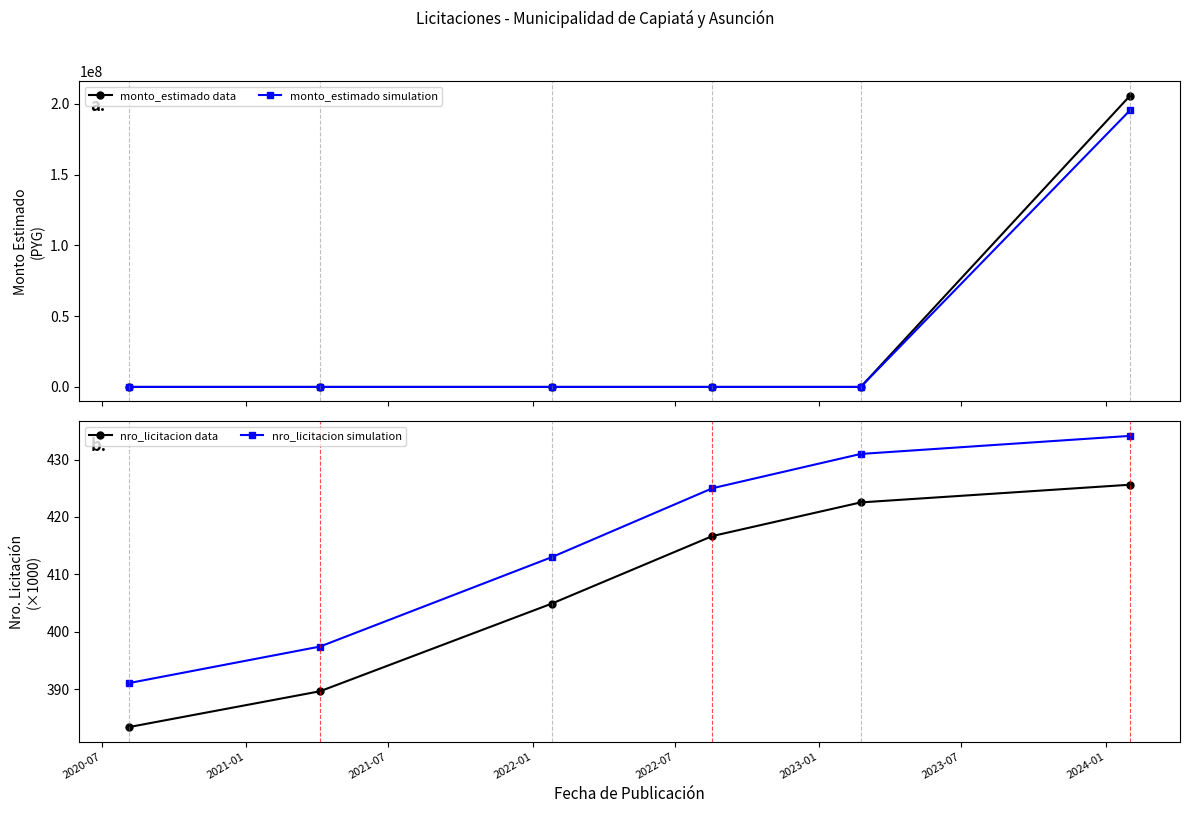

Is this an area chart (filled region under the line)?

No